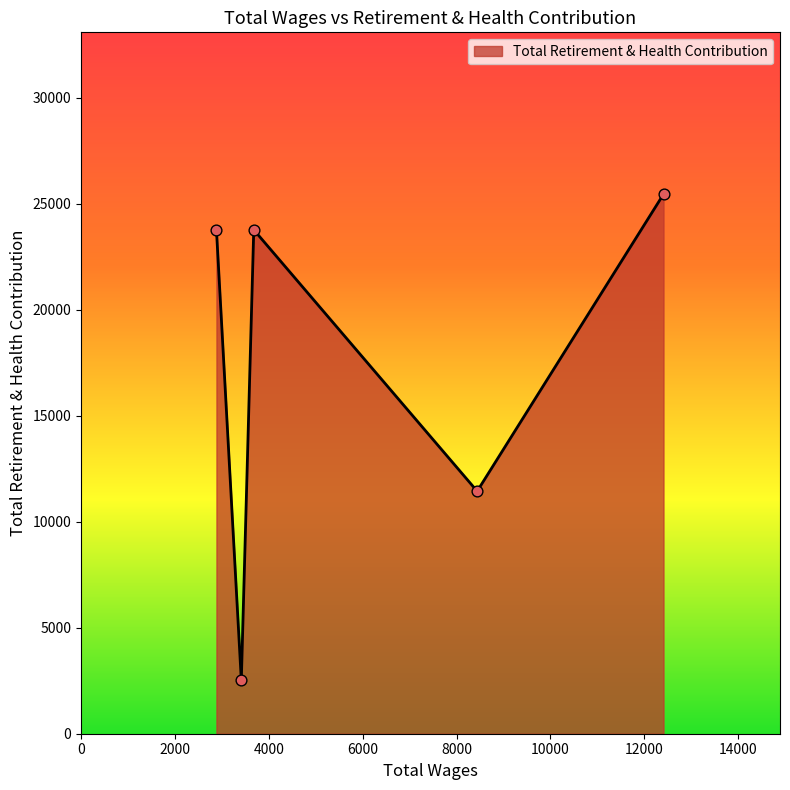

What is the sum of all values?

86965